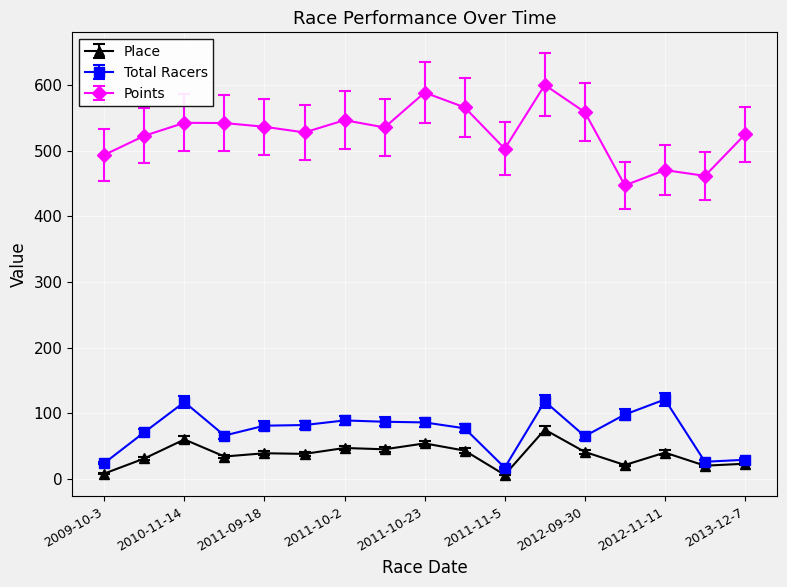

What is the value of the Total Racers point at the 1st from the left?

24.0